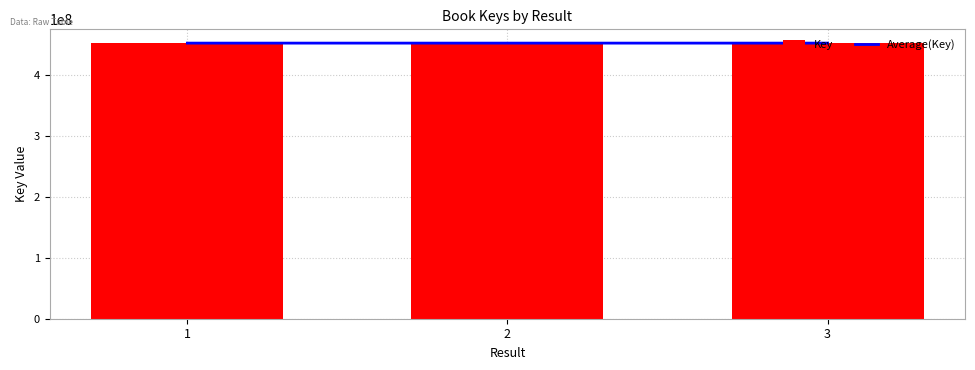

Reading left to right, transcribe all the data shown in this chart.

Average(Key): 451425742.0	451425662.5	451425205.0
Key: 451425742.0	451425583.0	451424290.0